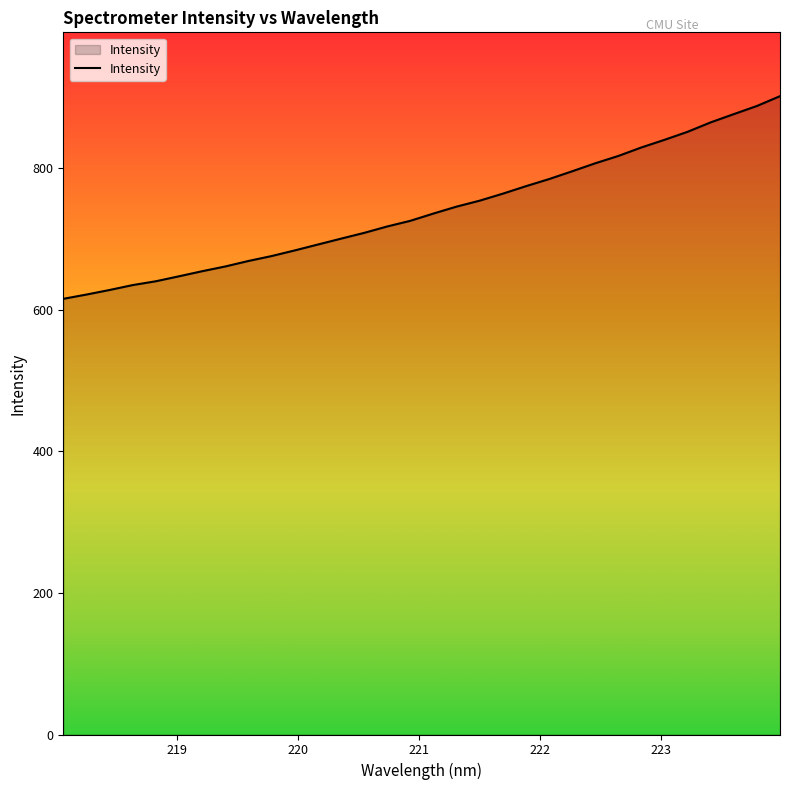

What is the difference between the maximum and minimum values?

286.4